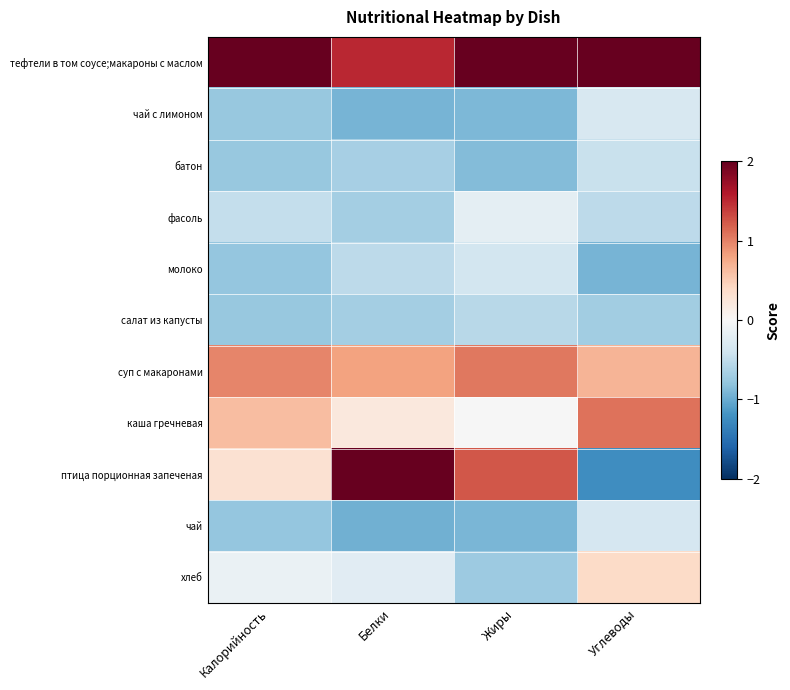

What is the spread (max minus min) of values at Жиры?

3.1